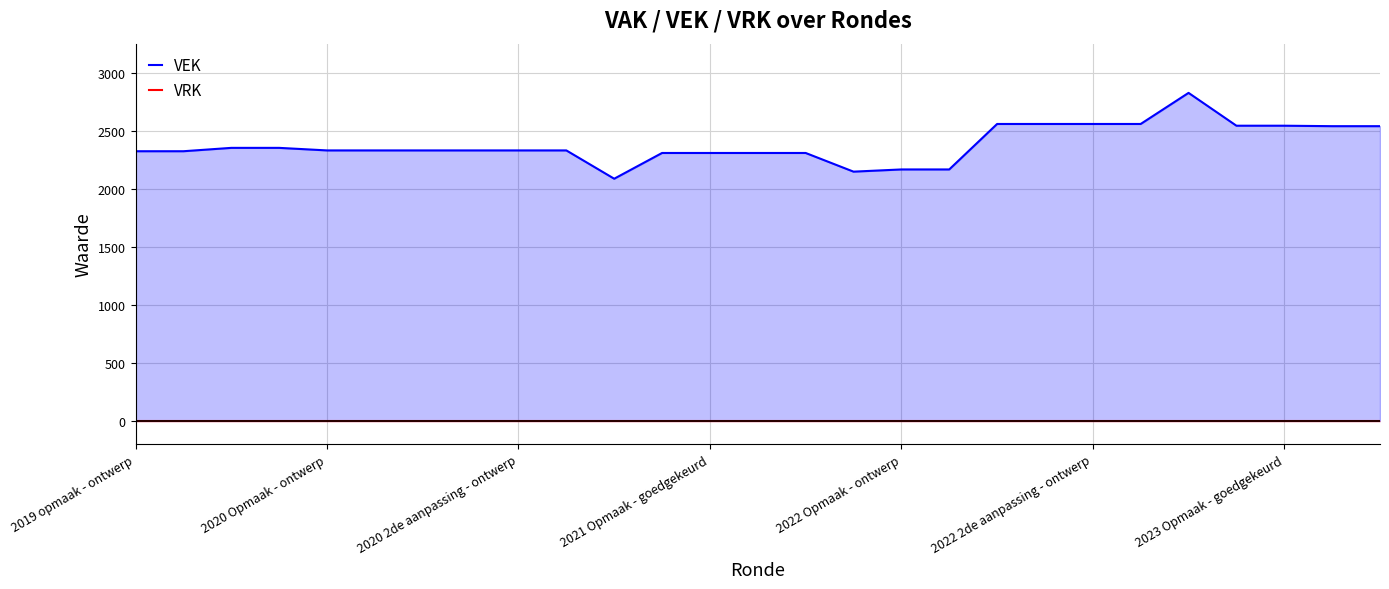

At 19, list the series in order from largest to smallest.

VEK, VRK